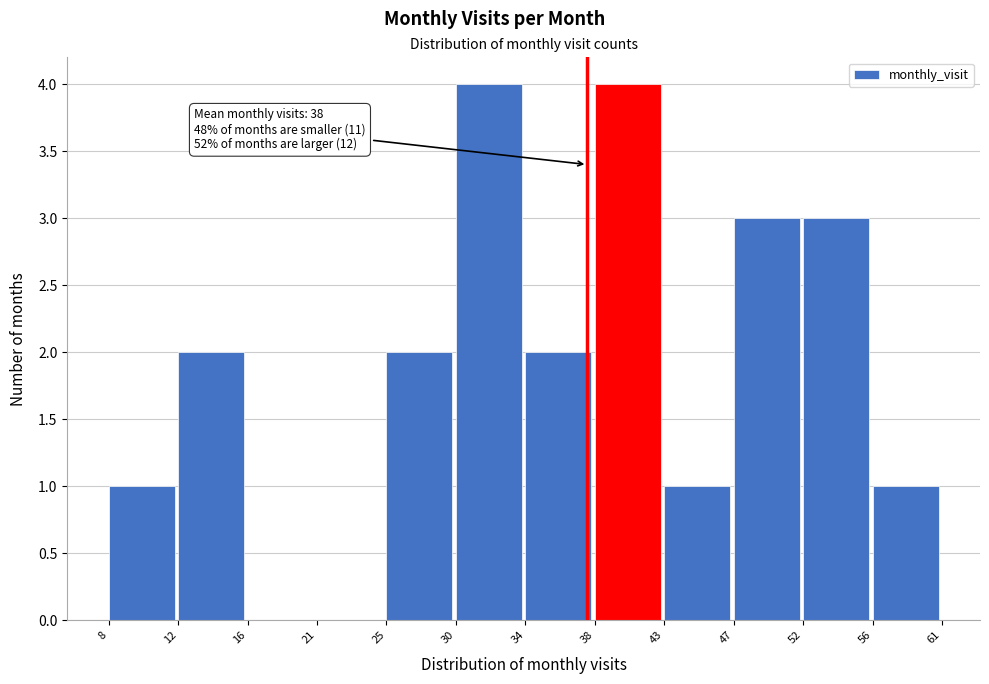

Reading right to left, extract all data points from this chart.

56=1	52=3	47=3	43=1	38=4	34=2	30=4	25=2	21=0	16=0	12=2	8=1